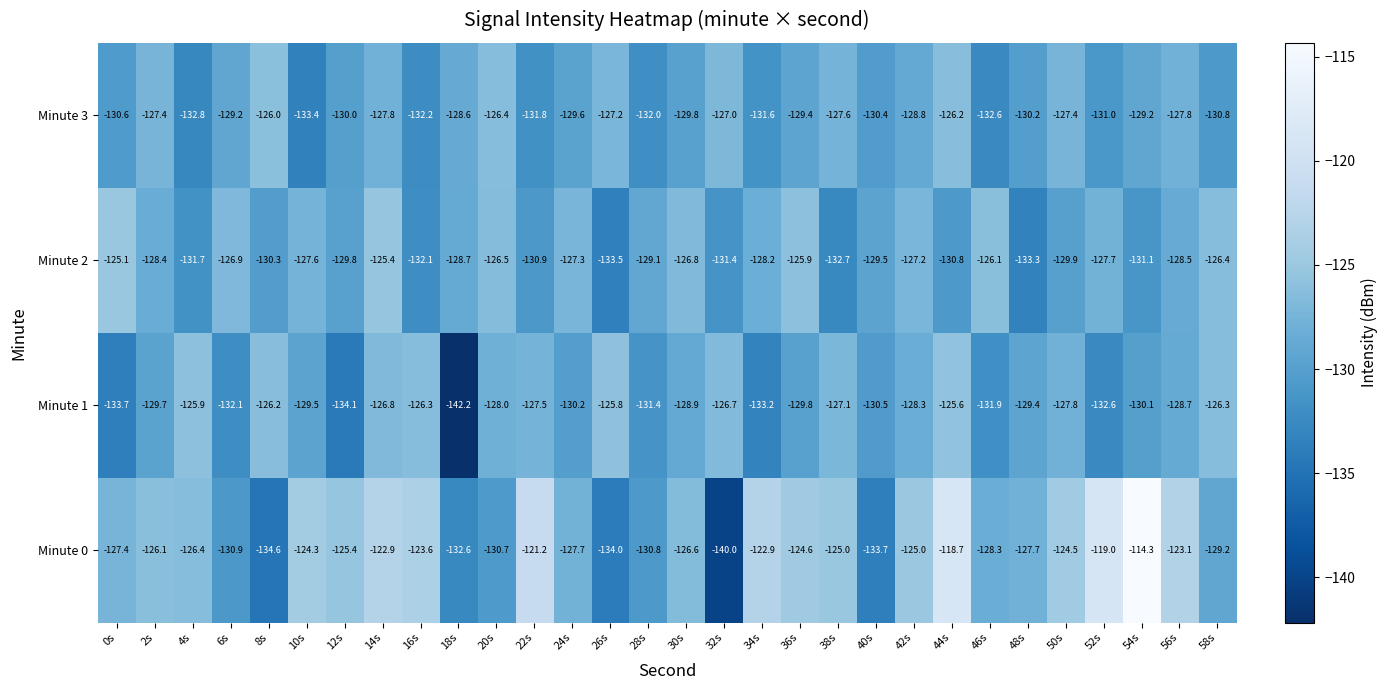

At 56s, list the series in order from largest to smallest.

Minute 0, Minute 3, Minute 2, Minute 1